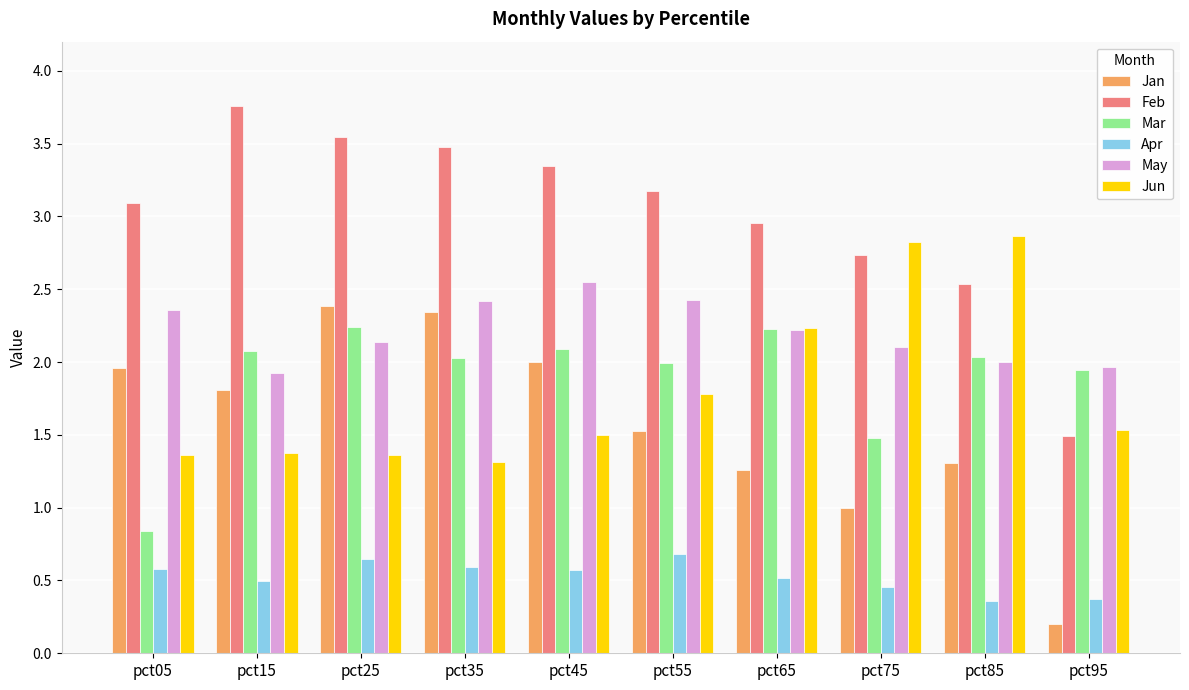

At which label does Jun reach its minimum?

pct35